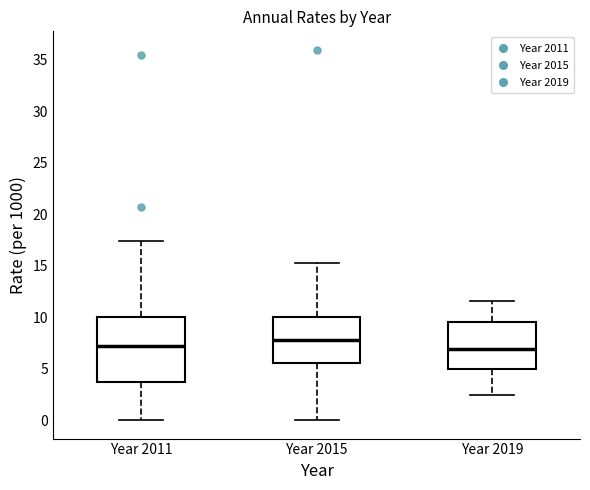

Which box is the tallest, from its lower edge to its upper edge?

Year 2011